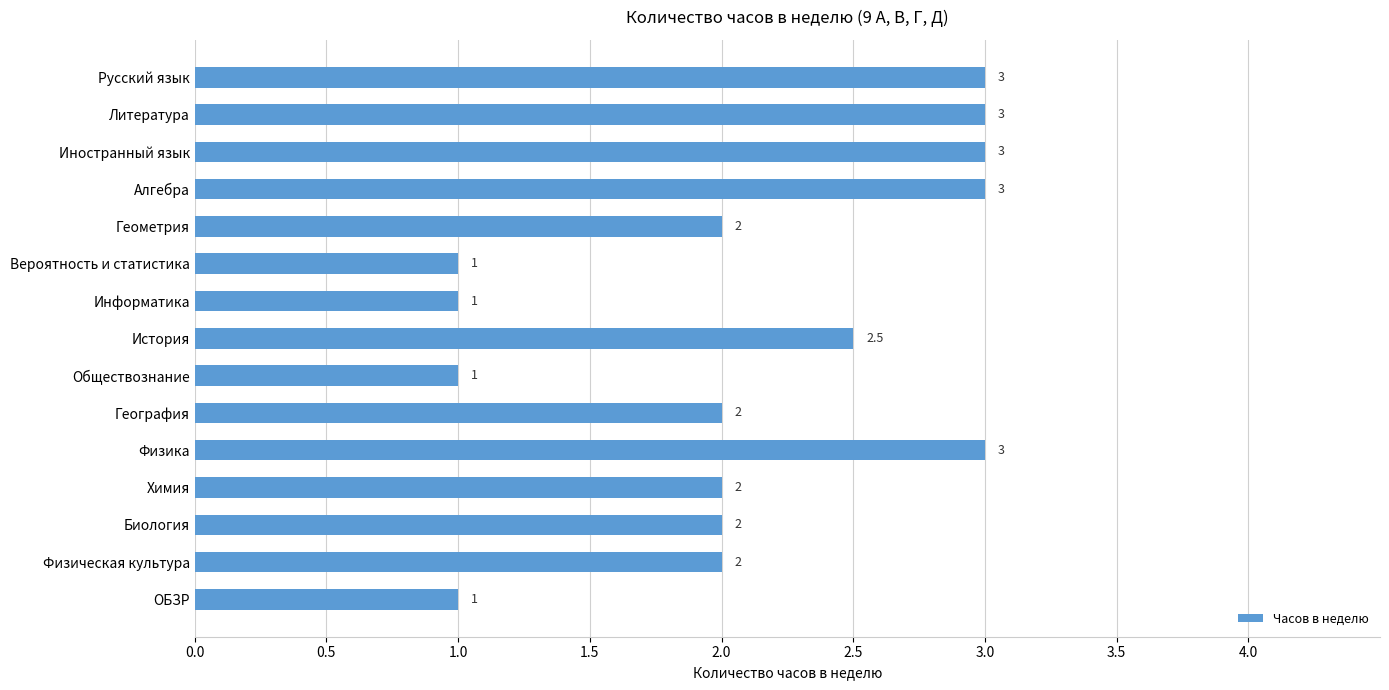

The chart shows a value of 0.4 at ОБЗР. True or false?

False